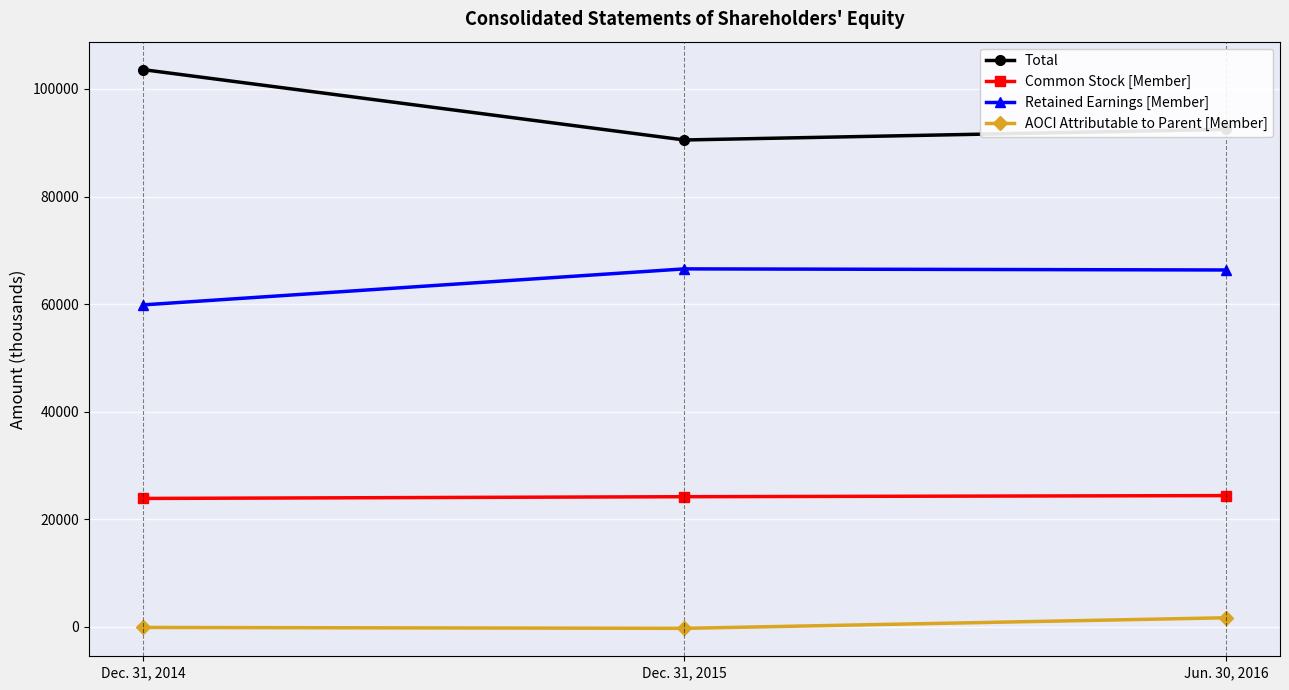

What is the sum of all AOCI Attributable to Parent [Member] values?

1370